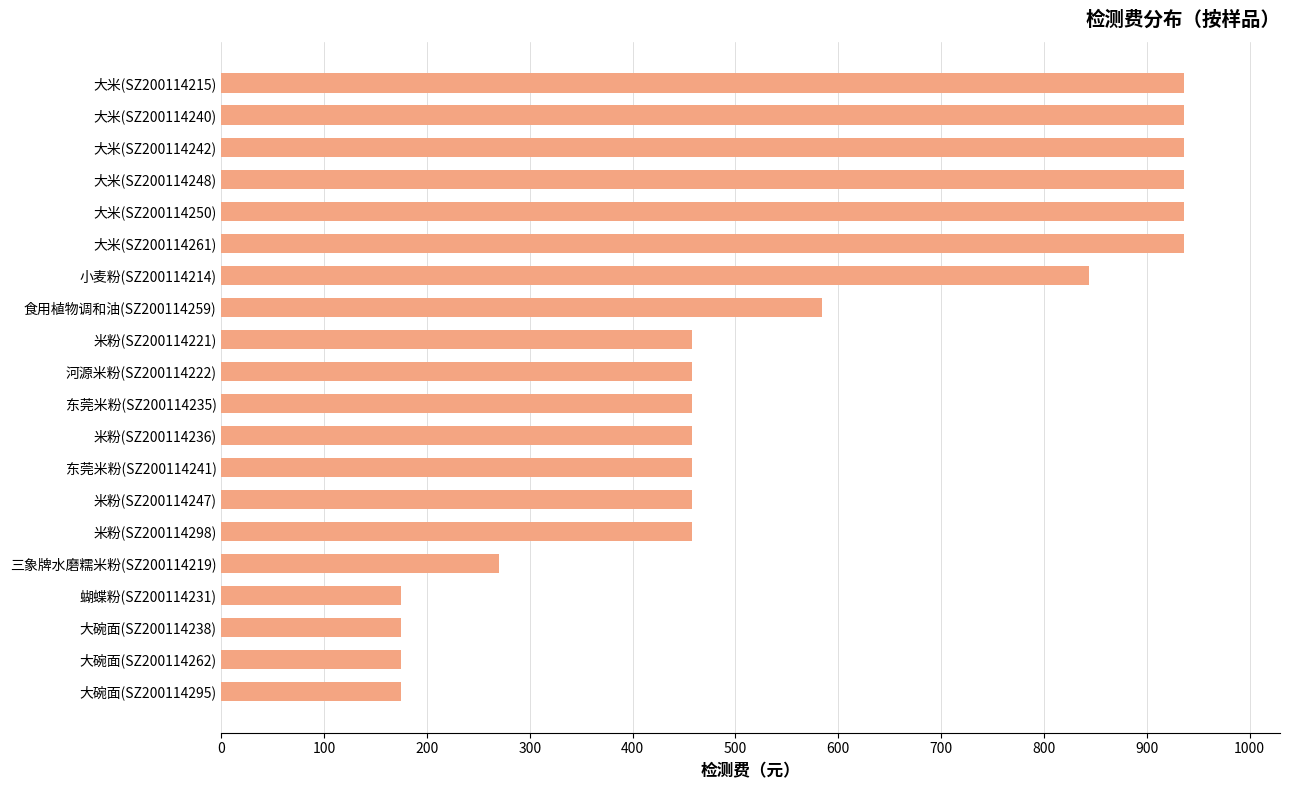

Approximately how many times larger is the value at 食用植物调和油(SZ200114259) compared to 大米(SZ200114261)?

0.6